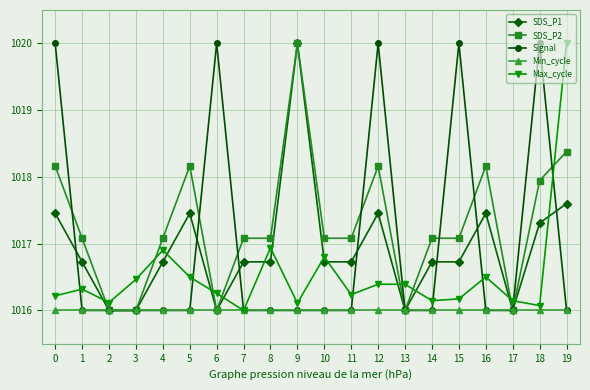

What is the maximum value for Min_cycle?

1016.0